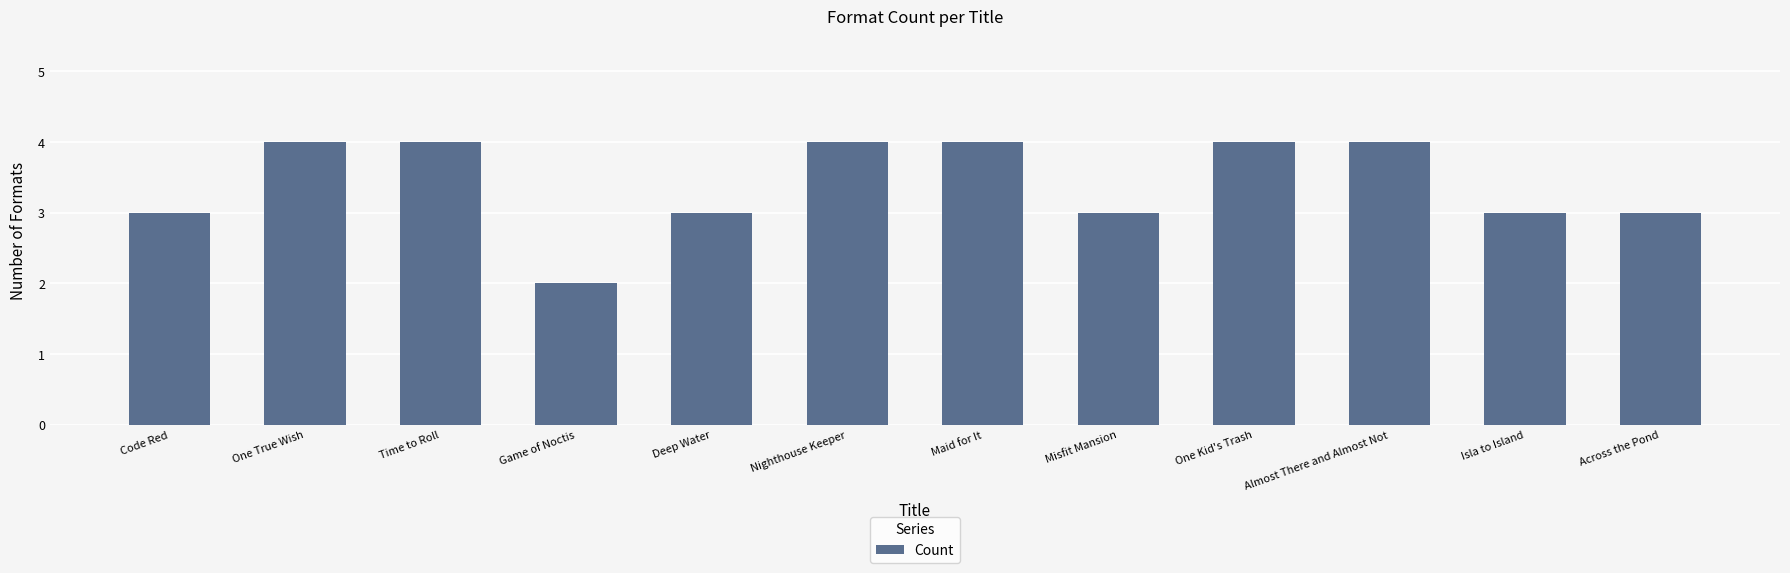

What is the sum of the values at One Kid's Trash and Game of Noctis?

6